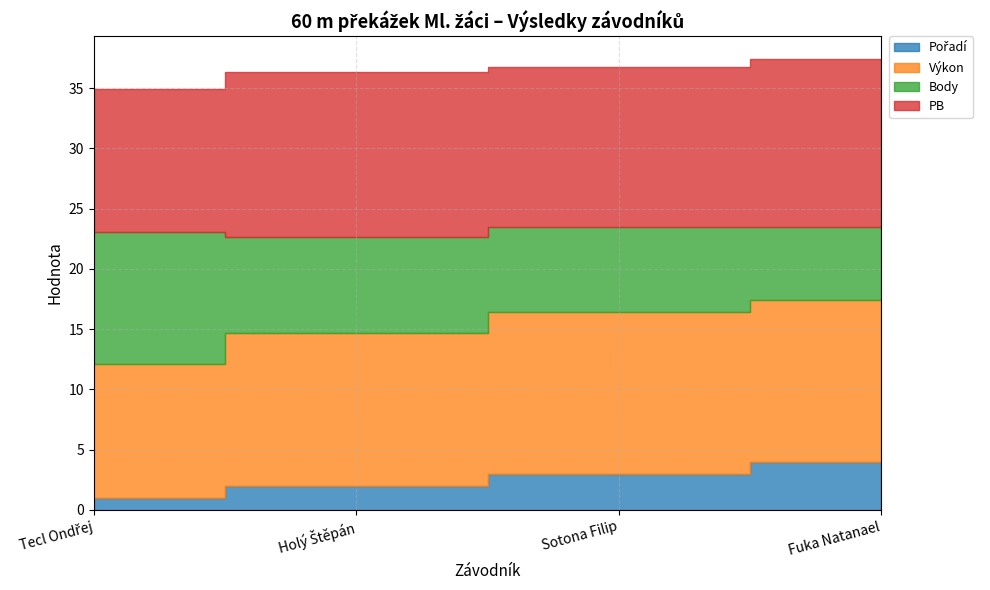

What is the maximum value for Body?

11.0